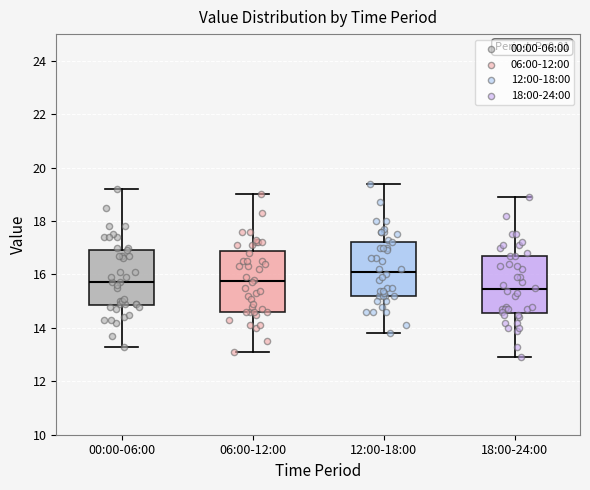

Reading left to right, read every box against the y-axis: the position of its median line, the range the box covers, and the ends of its whiskers. The values are not printed on the chart, so give them approximately, as read against the axis.

00:00-06:00: median 15.8, box 14.8 to 17.0, whiskers 13.4 to 19.2
06:00-12:00: median 15.8, box 14.6 to 16.8, whiskers 13.2 to 19.0
12:00-18:00: median 16.2, box 15.2 to 17.2, whiskers 13.8 to 19.4
18:00-24:00: median 15.4, box 14.6 to 16.8, whiskers 13.0 to 19.0